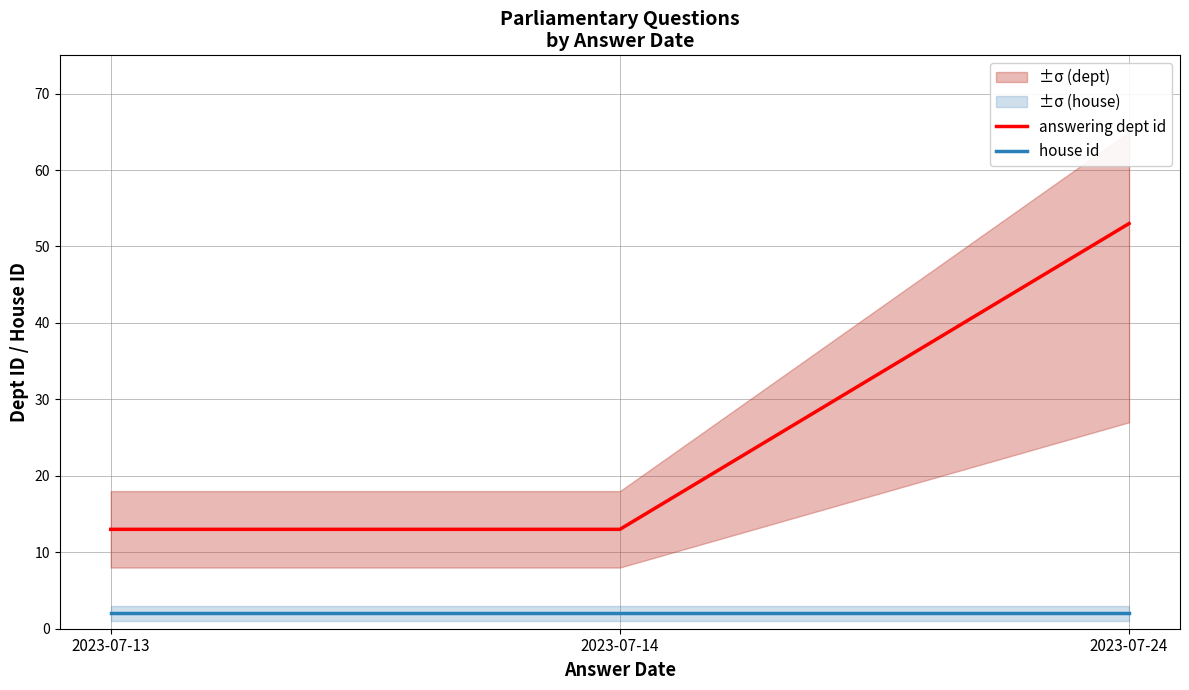

Rank the series by their average value, from highest to lowest.

answering dept id, house id